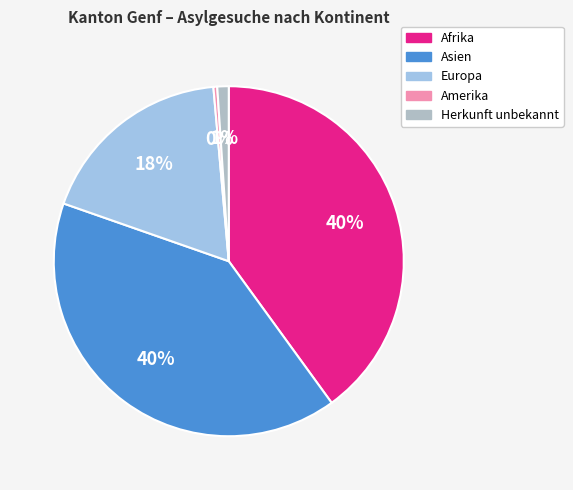

Is there a majority slice in this chart?

No